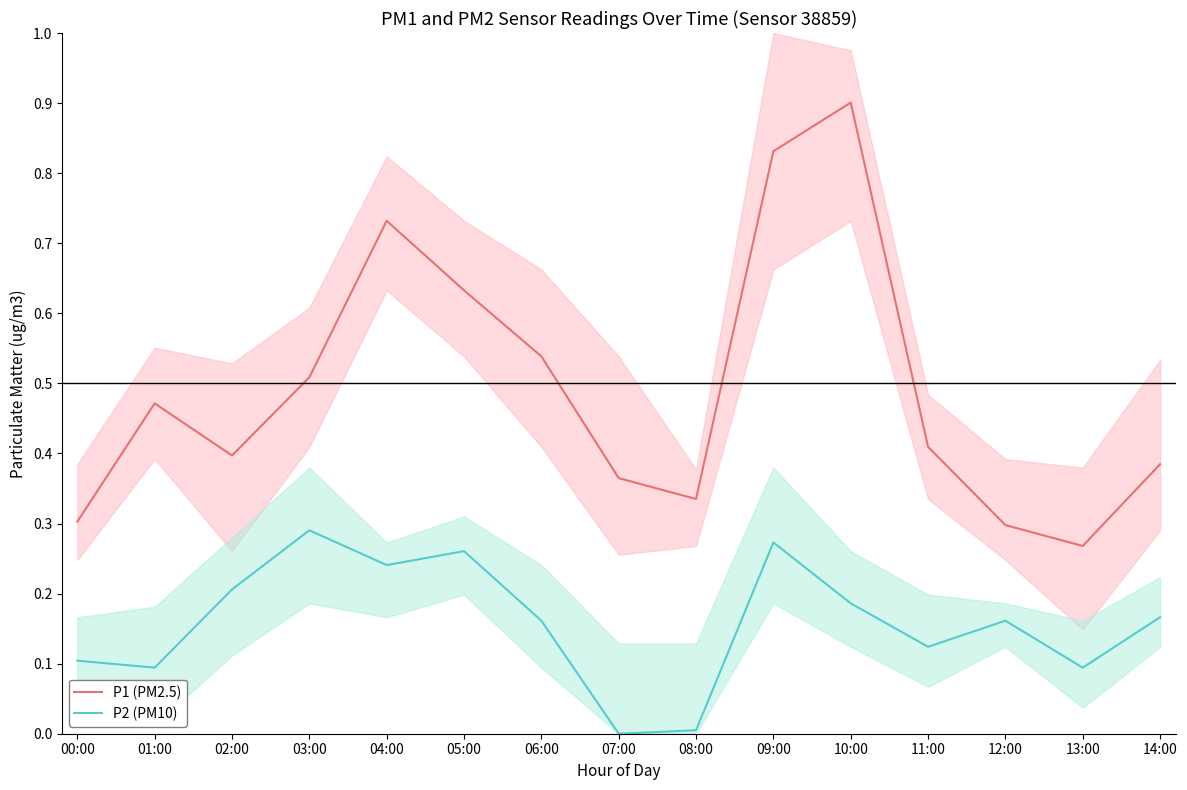

The P2 (PM10) series shows 0.2 at 14:00. True or false?

True